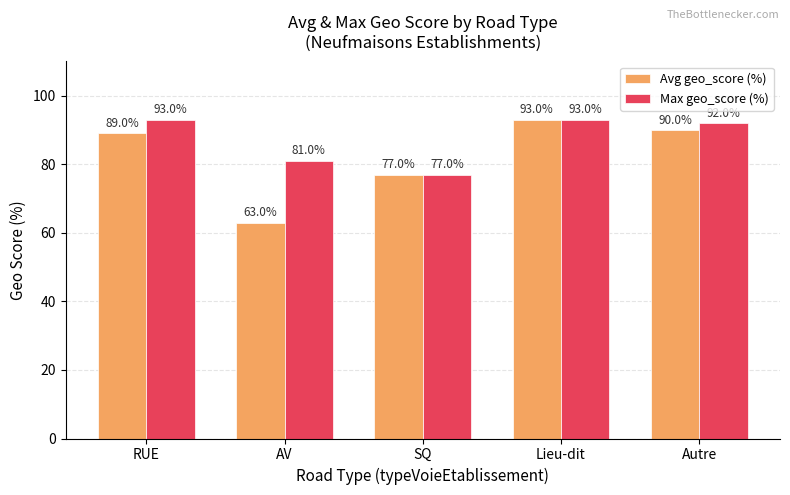

Which series has the widest spread of values?

Avg geo_score (%)